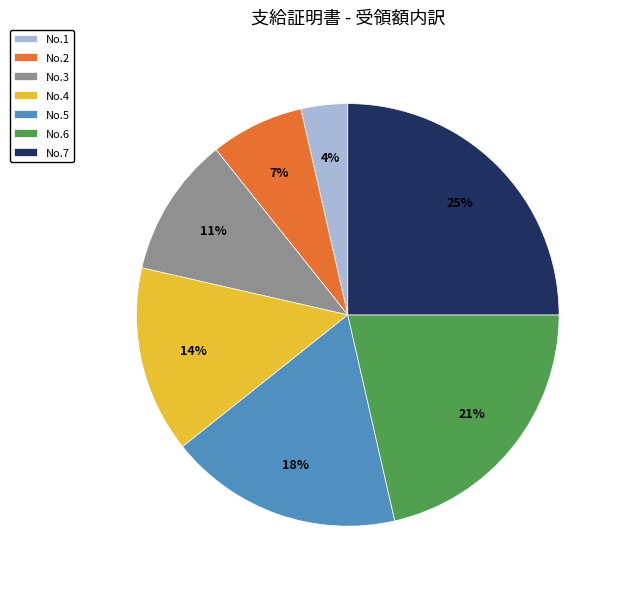

To the nearest percent, what portion does No.3 represent?

11%